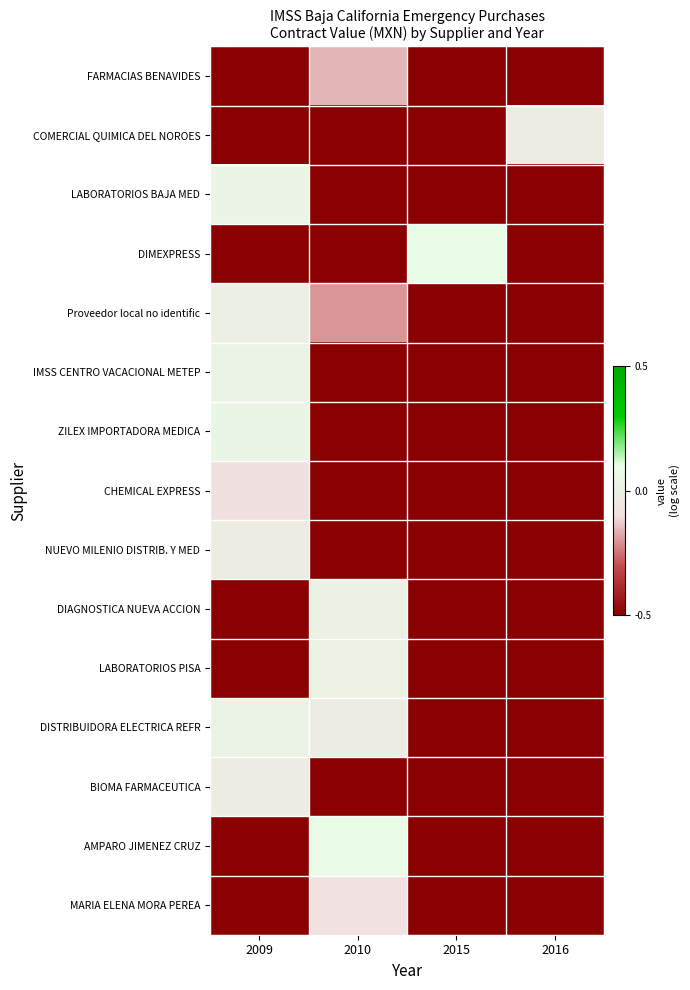

Which series has the largest range (max minus min)?

DIMEXPRESS